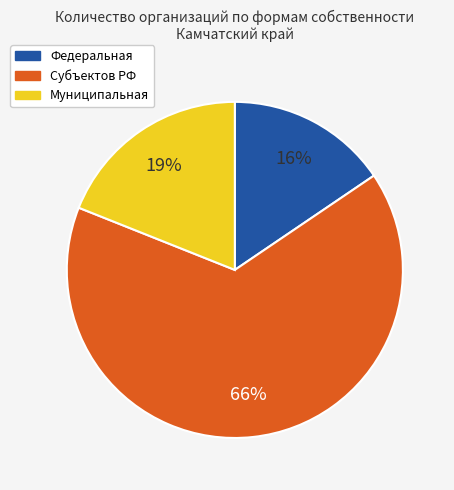

To the nearest percent, what is the combined percentage of Субъектов РФ and Федеральная?

81%